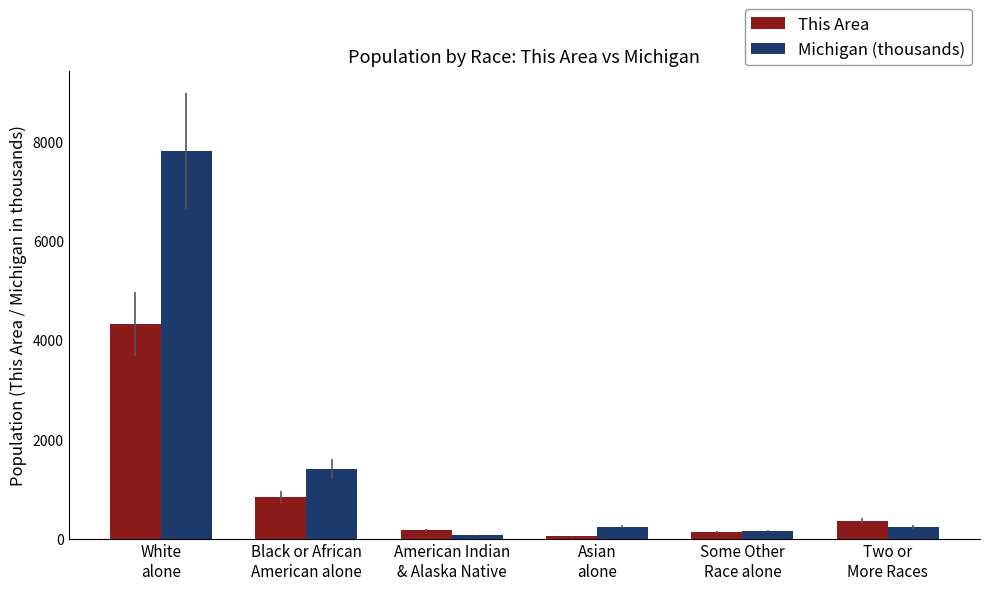

The This Area series shows 139.0 at Some Other
Race alone. True or false?

True